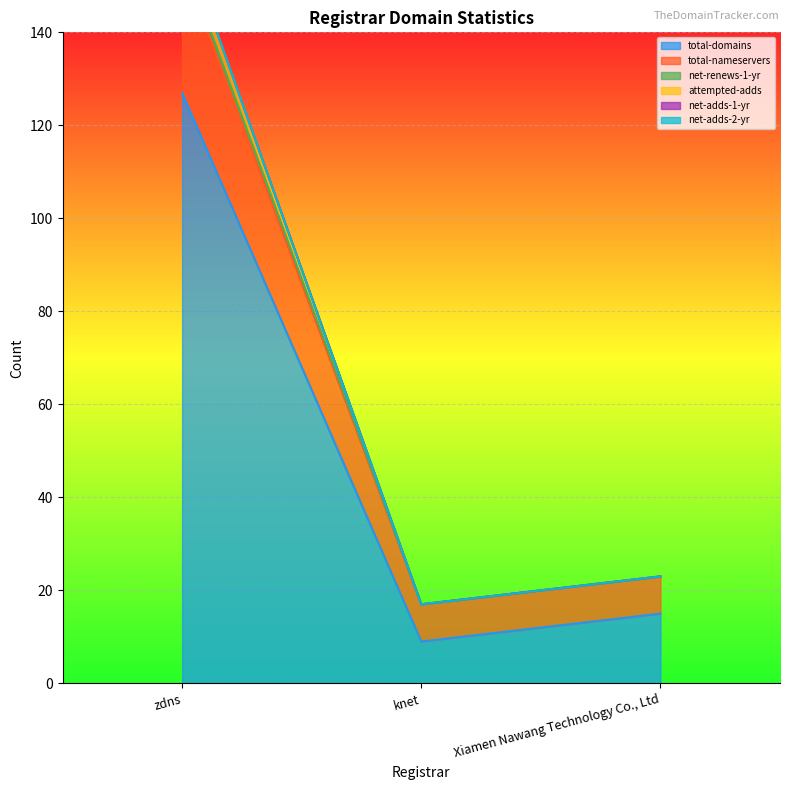

How many data points in total-nameservers are less than 23?

1